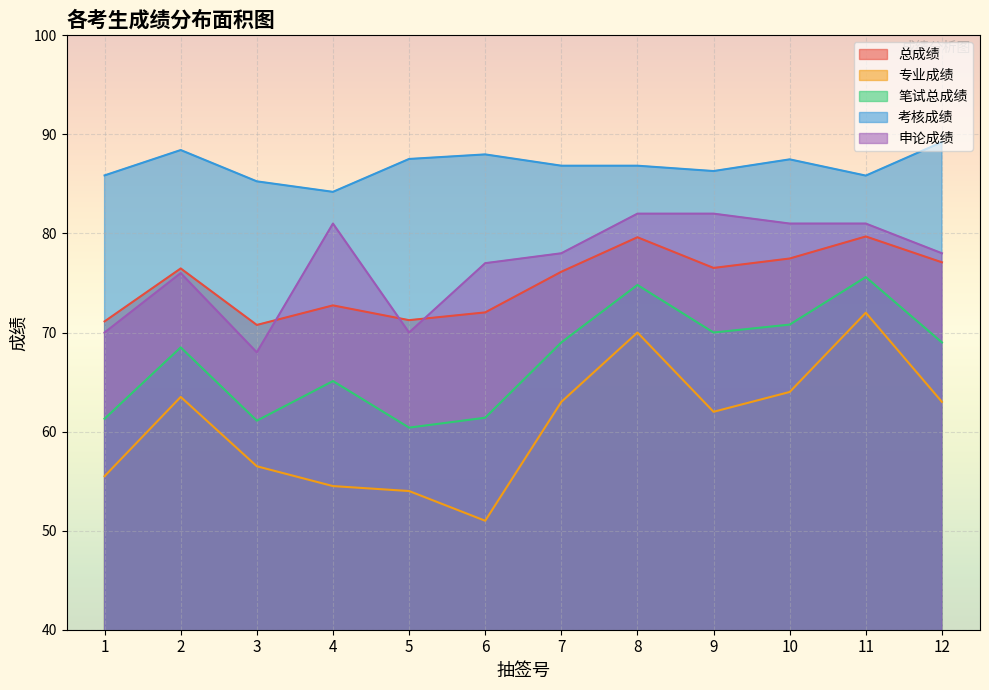

Reading right to left, extract all data points from this chart.

总成绩: 12=77.1	11=79.7	10=77.5	9=76.5	8=79.6	7=76.1	6=72.0	5=71.2	4=72.7	3=70.8	2=76.5	1=71.1
专业成绩: 12=63.0	11=72.0	10=64.0	9=62.0	8=70.0	7=63.0	6=51.0	5=54.0	4=54.5	3=56.5	2=63.5	1=55.5
笔试总成绩: 12=69.0	11=75.6	10=70.8	9=70.0	8=74.8	7=69.0	6=61.4	5=60.4	4=65.1	3=61.1	2=68.5	1=61.3
考核成绩: 12=89.2	11=85.8	10=87.5	9=86.3	8=86.8	7=86.8	6=88.0	5=87.5	4=84.2	3=85.3	2=88.4	1=85.9
申论成绩: 12=78.0	11=81.0	10=81.0	9=82.0	8=82.0	7=78.0	6=77.0	5=70.0	4=81.0	3=68.0	2=76.0	1=70.0